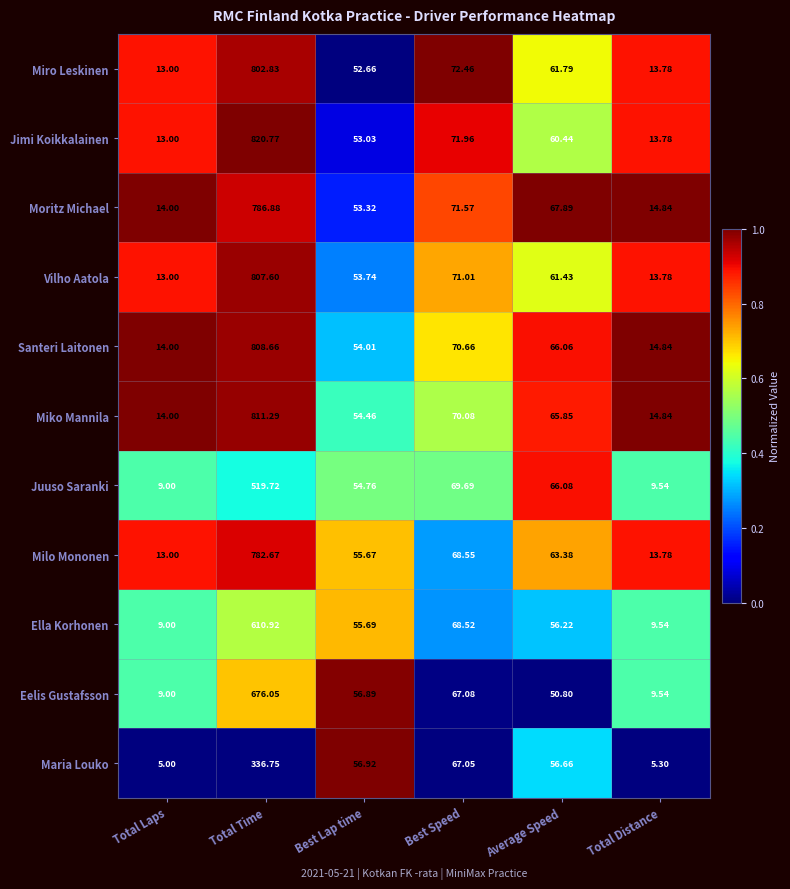

Which label corresponds to the largest value in the chart?

Total Time